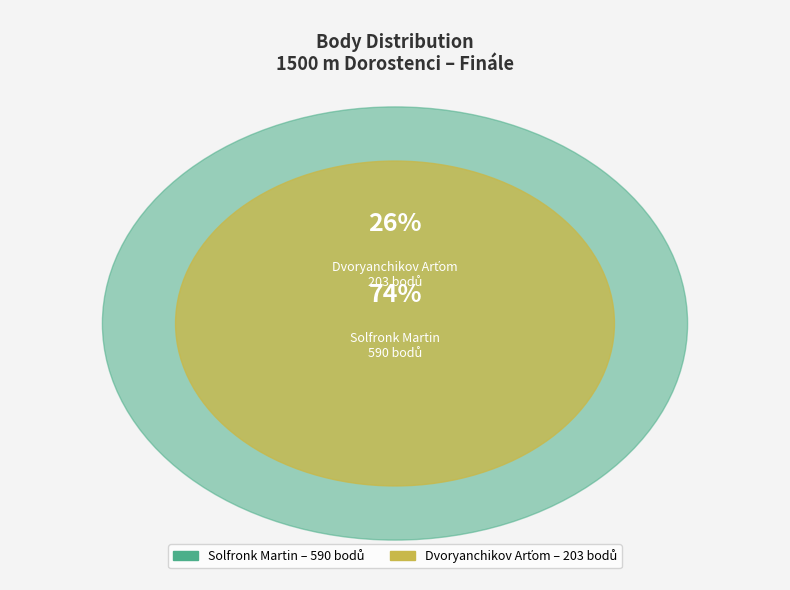

What is the majority slice?

Solfronk Martin